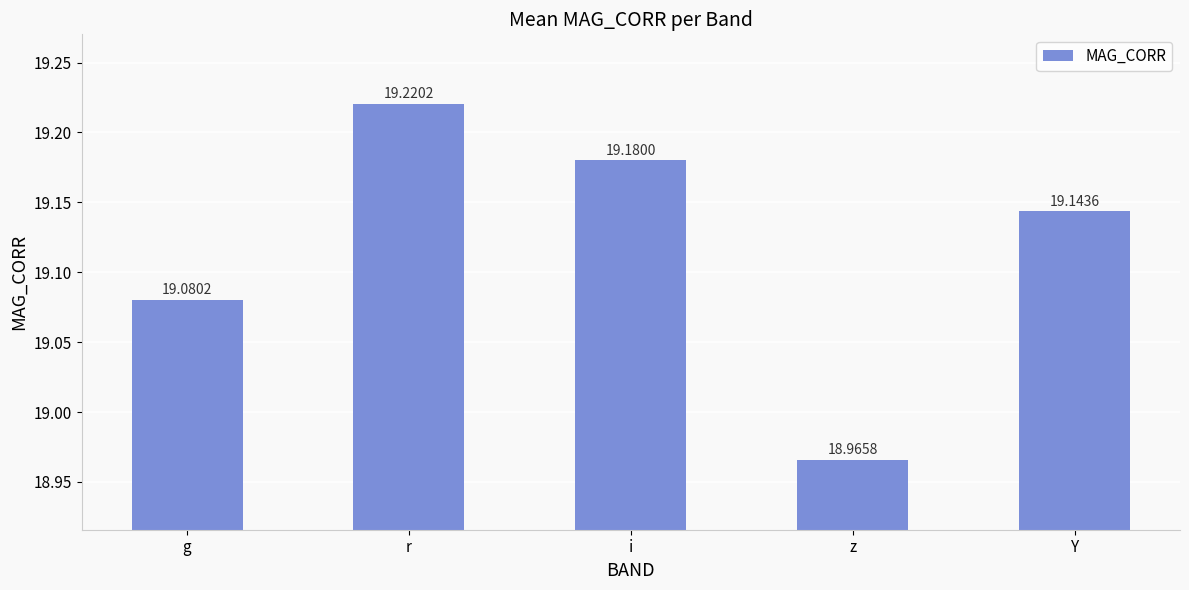

Where does the data first go above 19?

g